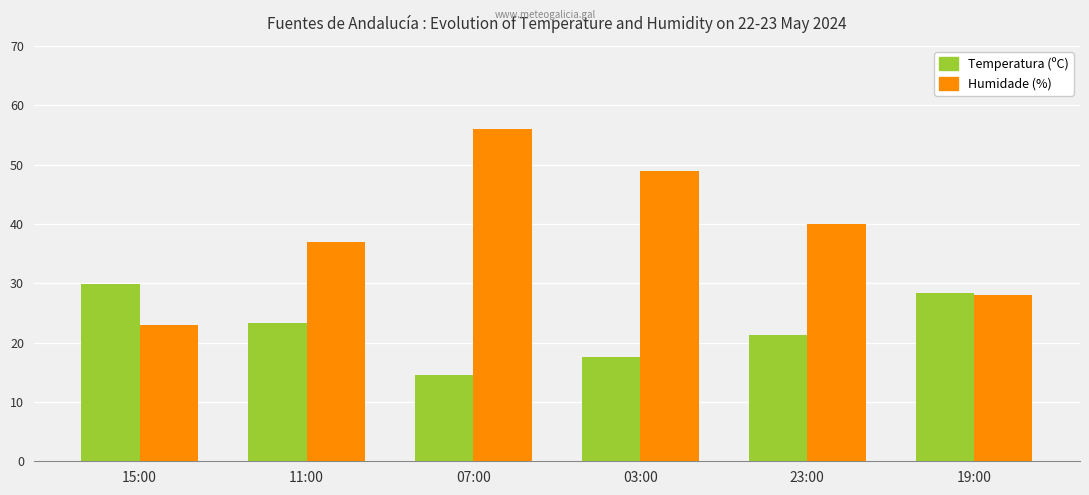

What is the highest value of the Temperatura (ºC) series?

29.9